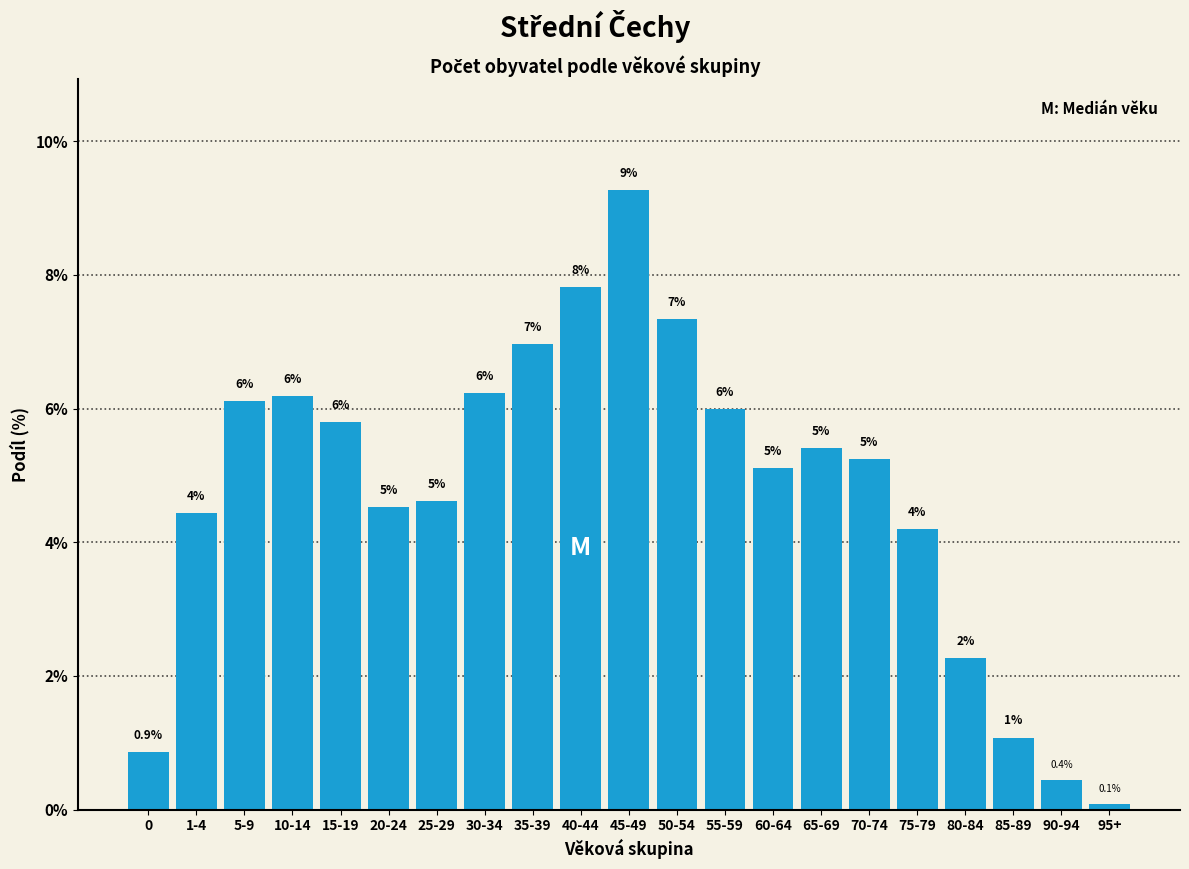

Does the chart contain any negative values?

No